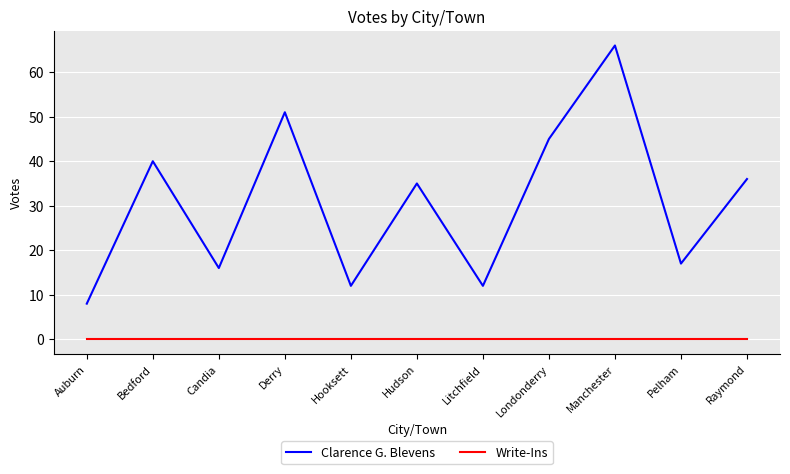

List the series in order of their peak value, highest first.

Clarence G. Blevens, Write-Ins